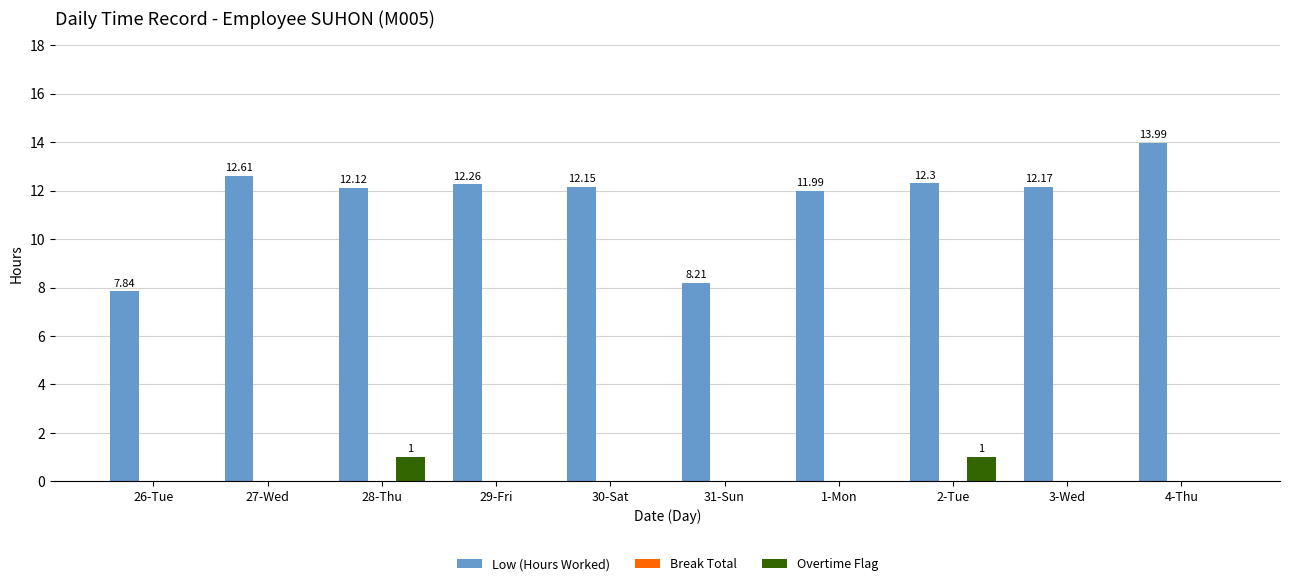

Is it true that Low (Hours Worked) equals 6.5 at 27-Wed?

False